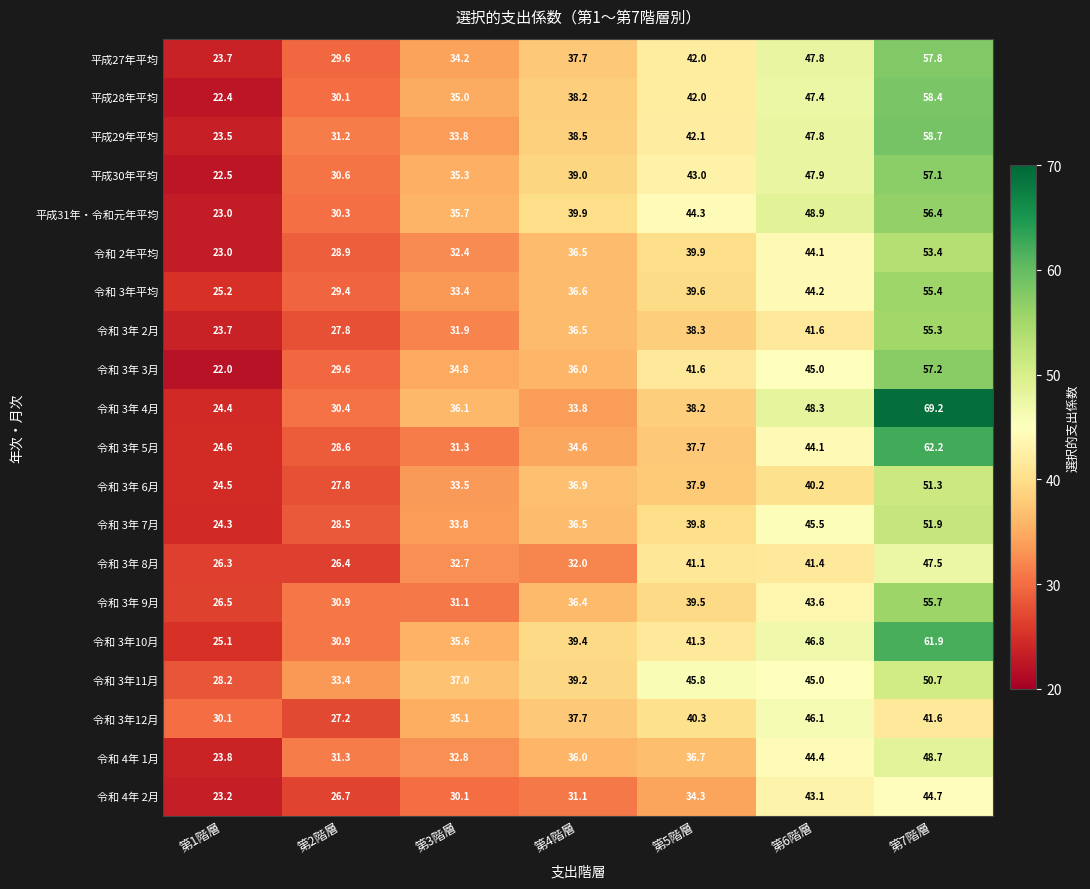

The 令和 3年平均 series shows 25.2 at 第1階層. True or false?

True